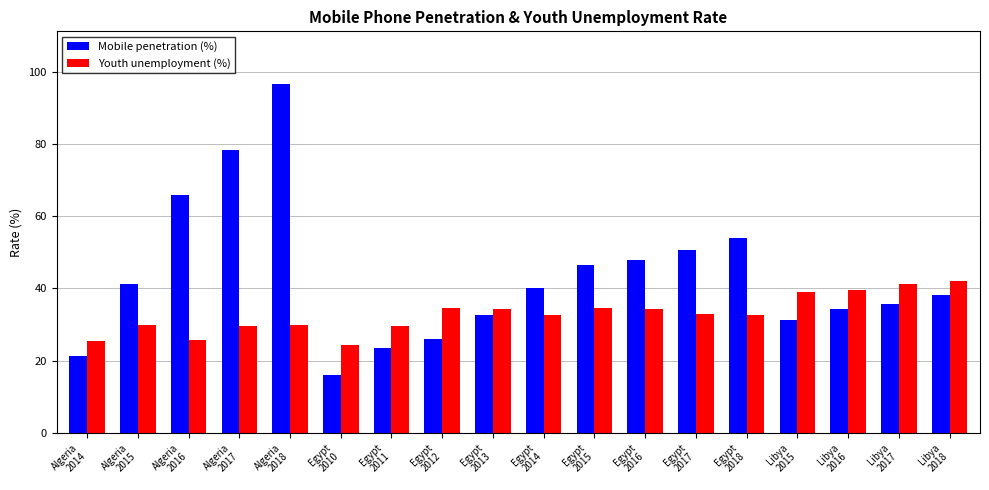

Is the value of Mobile penetration (%) at Egypt
2010 greater than the value of Youth unemployment (%) at Libya
2018?

No